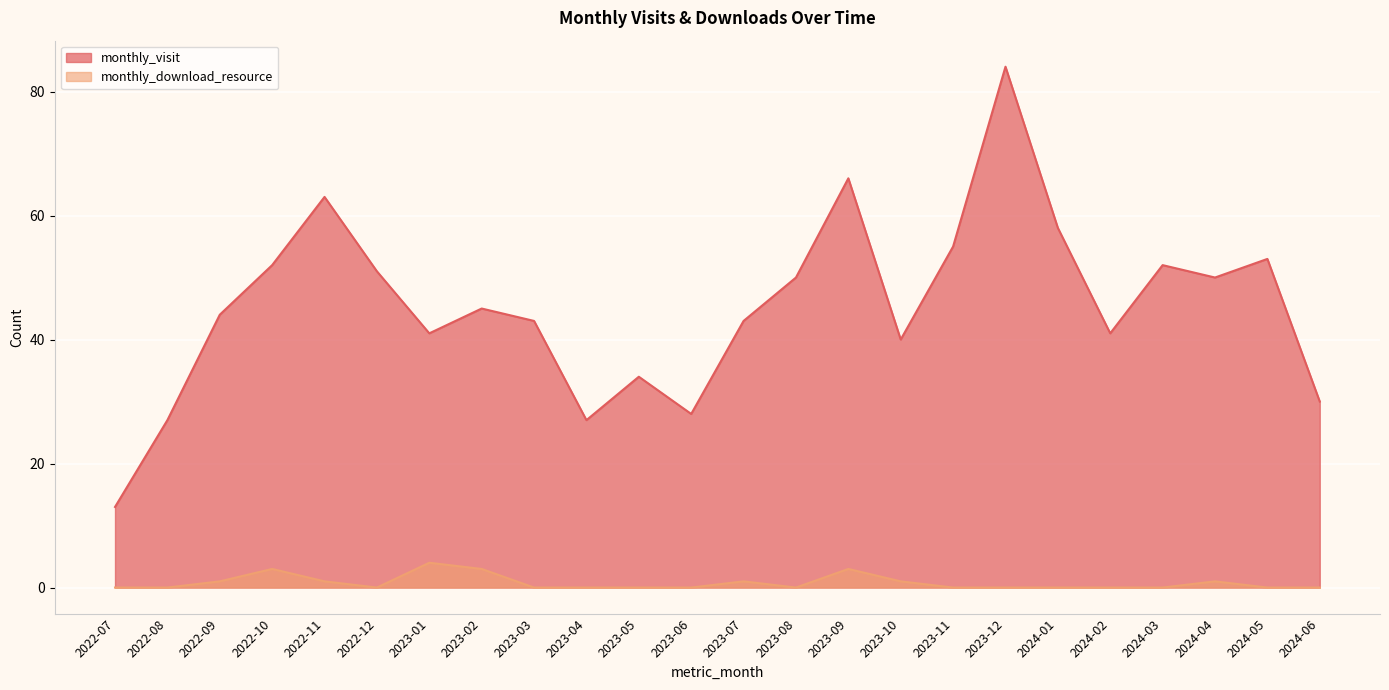

What is the label of the 5th point from the left?

2022-11